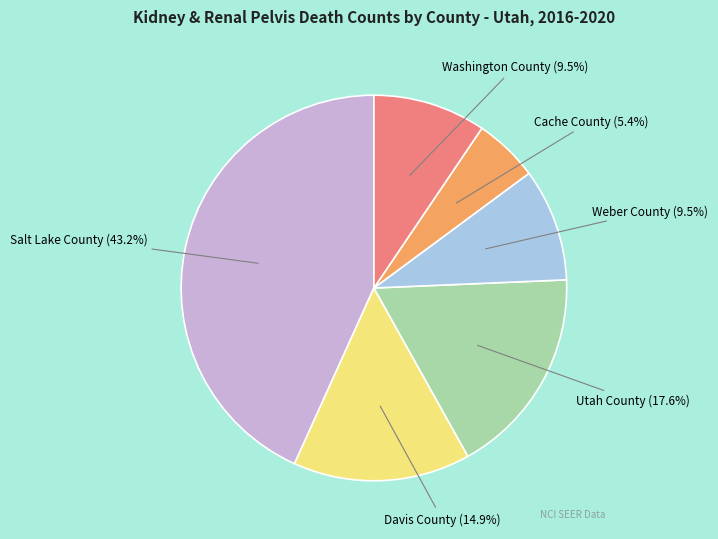

Between Washington County and Salt Lake County, which is larger?

Salt Lake County